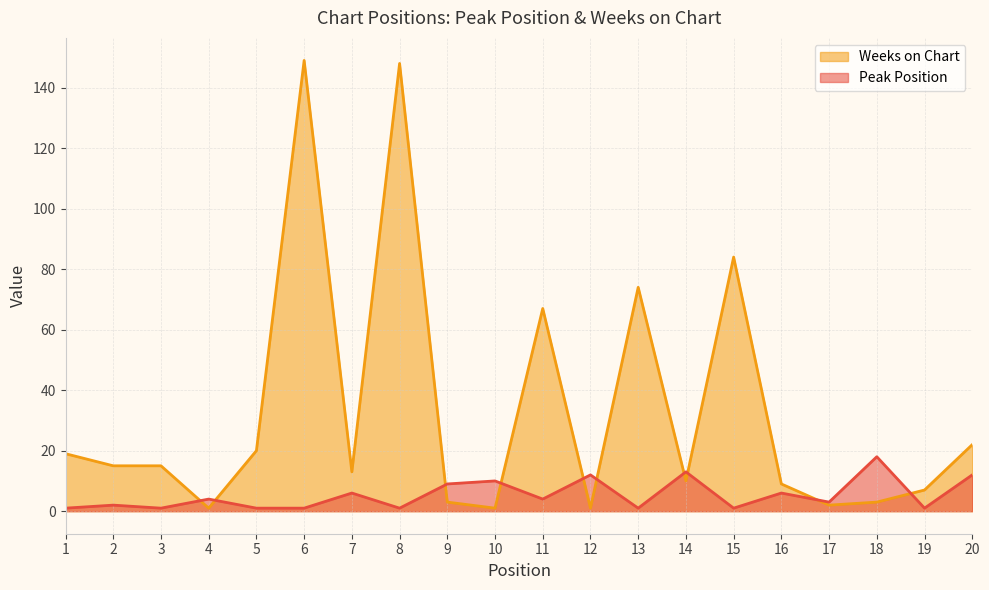

Read the Weeks on Chart value at 13, to the nearest 5.

75